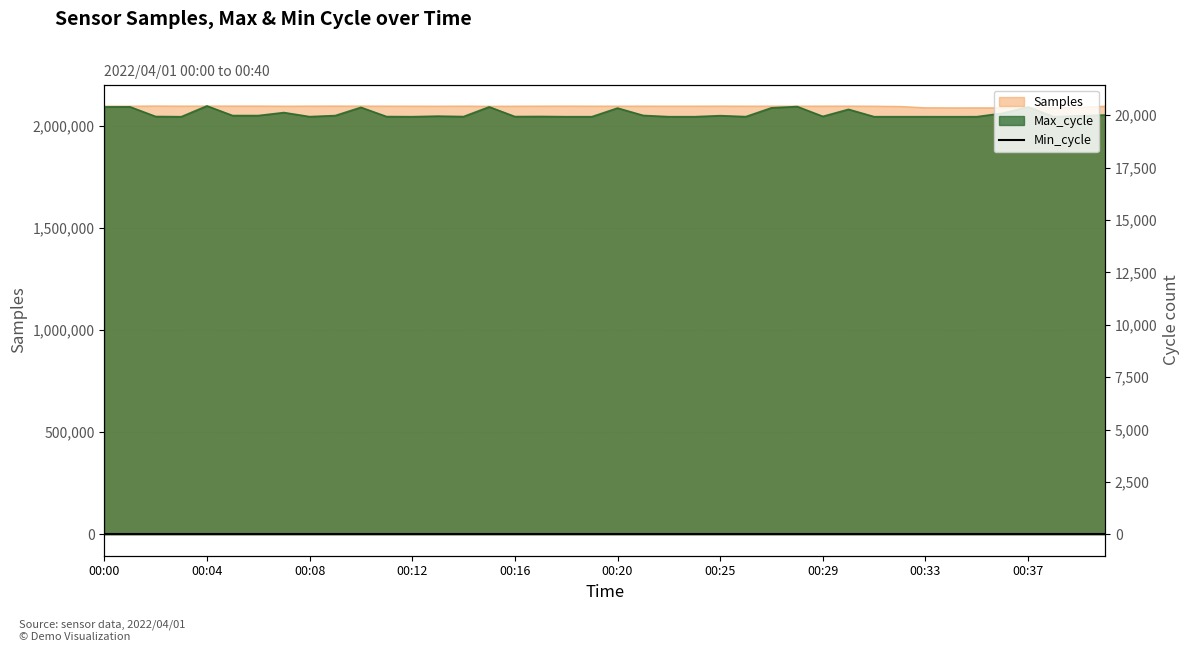

What is the sum of all Max_cycle values?

802338